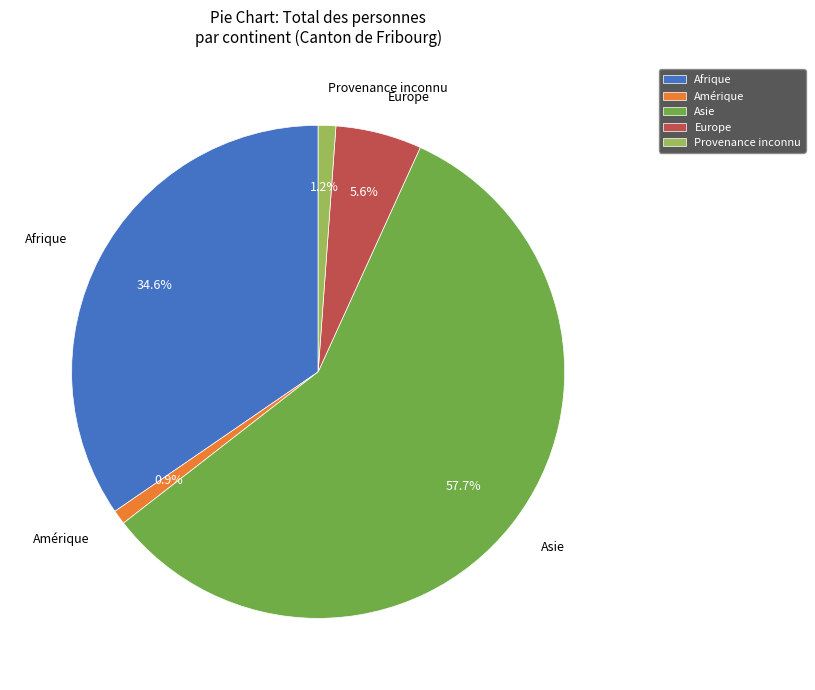

To the nearest percent, what is the difference between the largest and smallest slice percentages?

57%